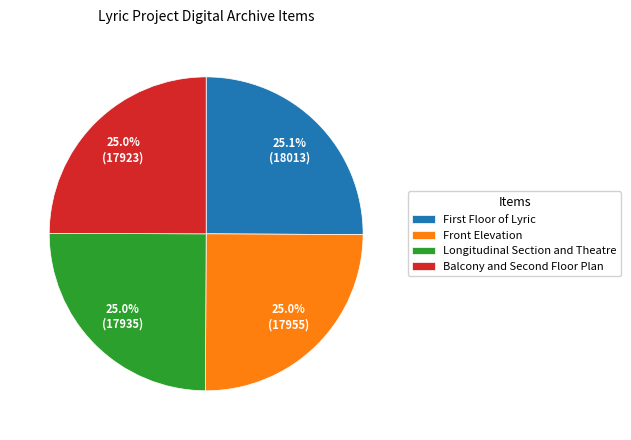

What percentage do Longitudinal Section and Theatre and Front Elevation together represent?

50.0%